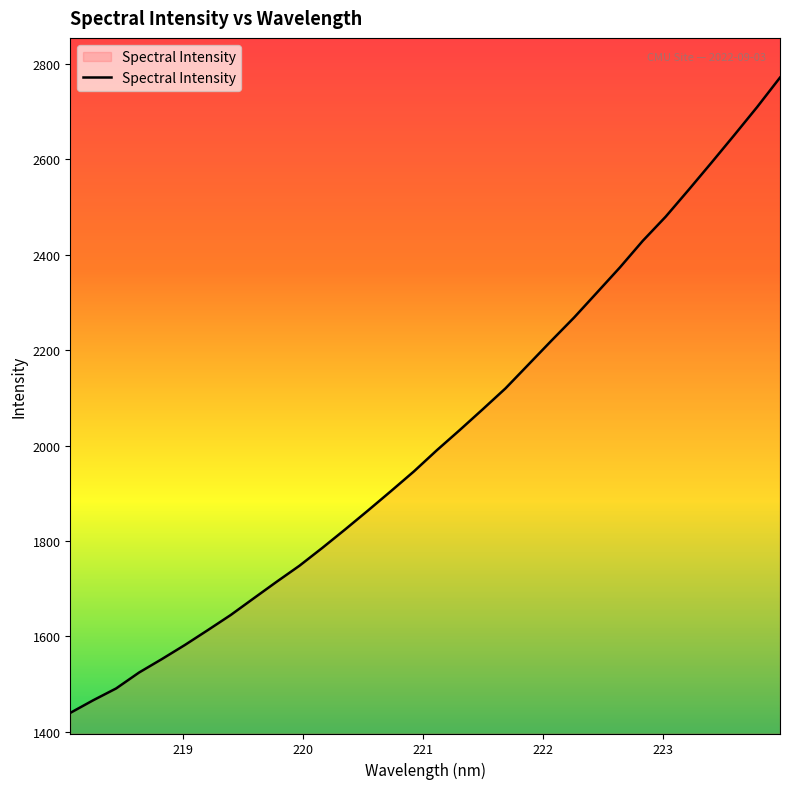

What is the smallest value displayed?

1439.9